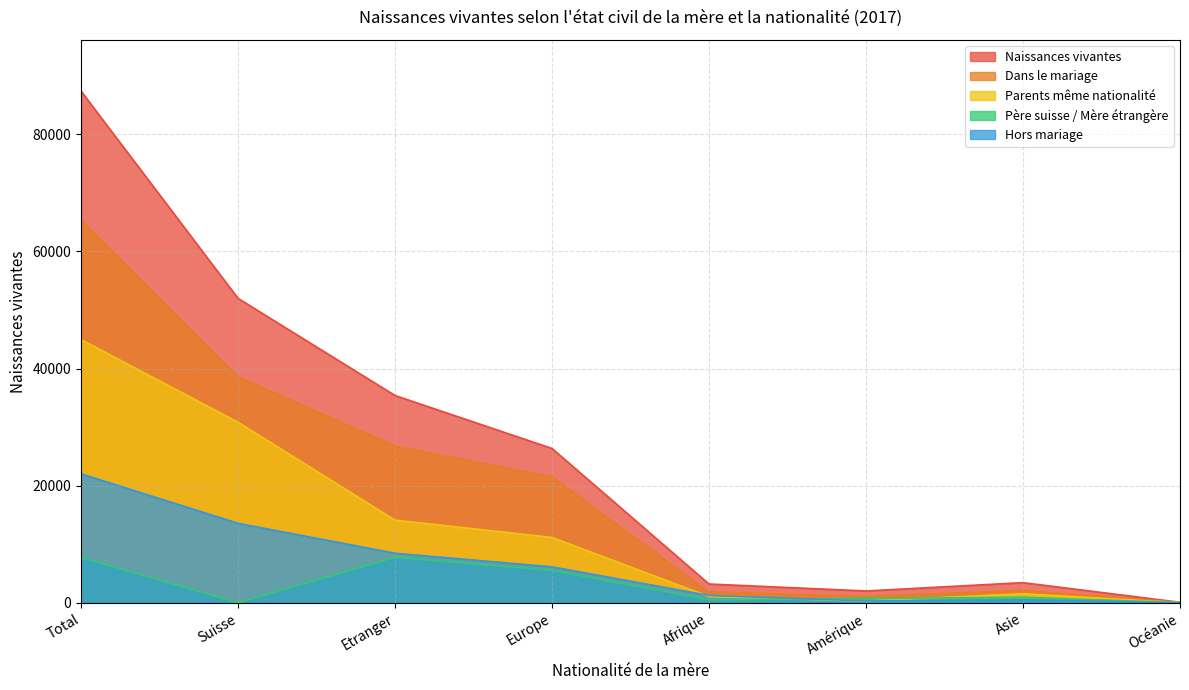

What is the average value of the Dans le mariage series?

19668